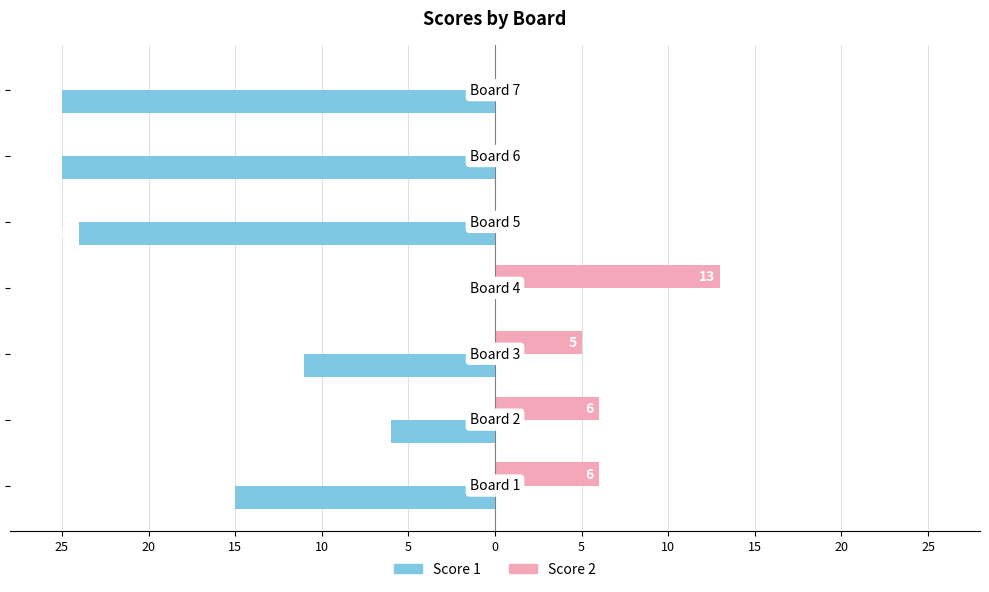

What are all the series names shown in the legend?

Score 1, Score 2